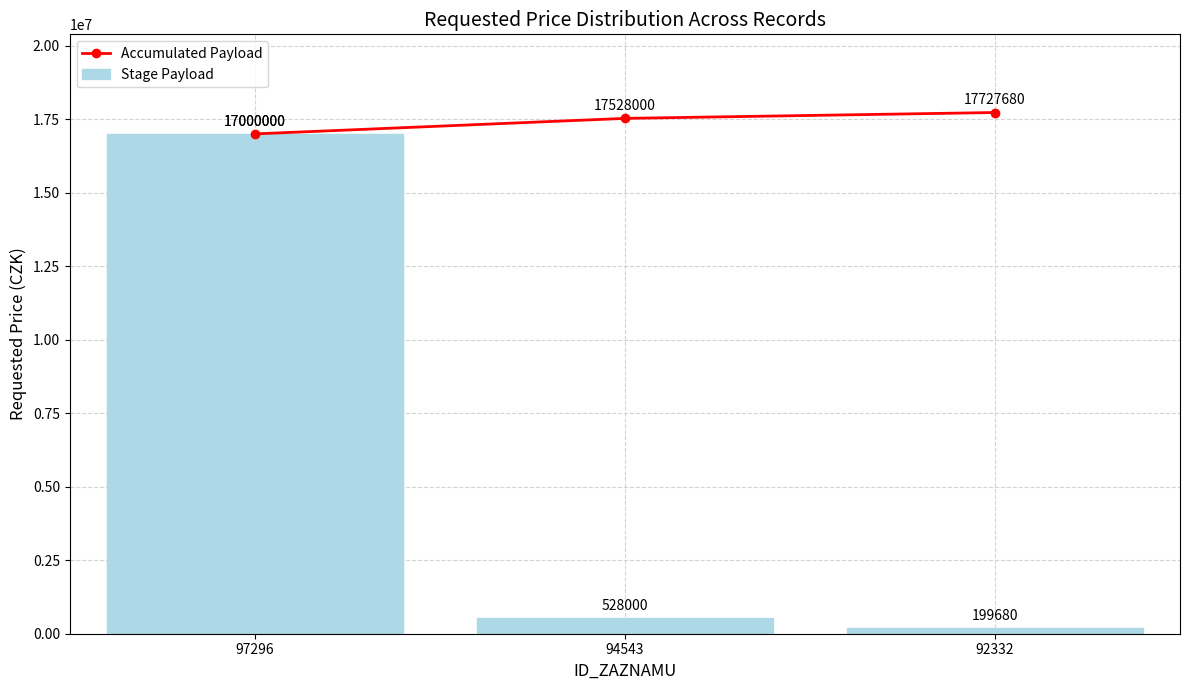

Reading left to right, what are all the values shown in this chart?

Accumulated Payload: 17000000	17528000	17727680
Stage Payload: 17000000	528000	199680